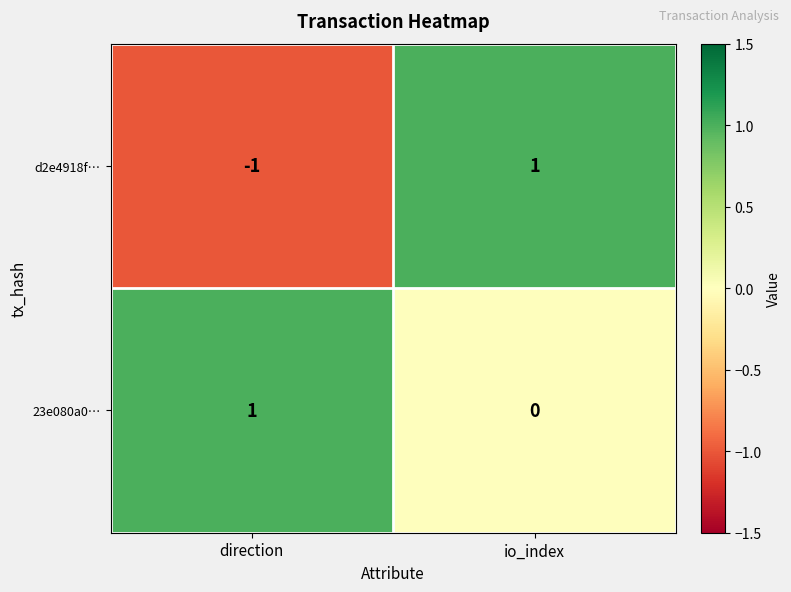

How many distinct data groups are displayed?

2